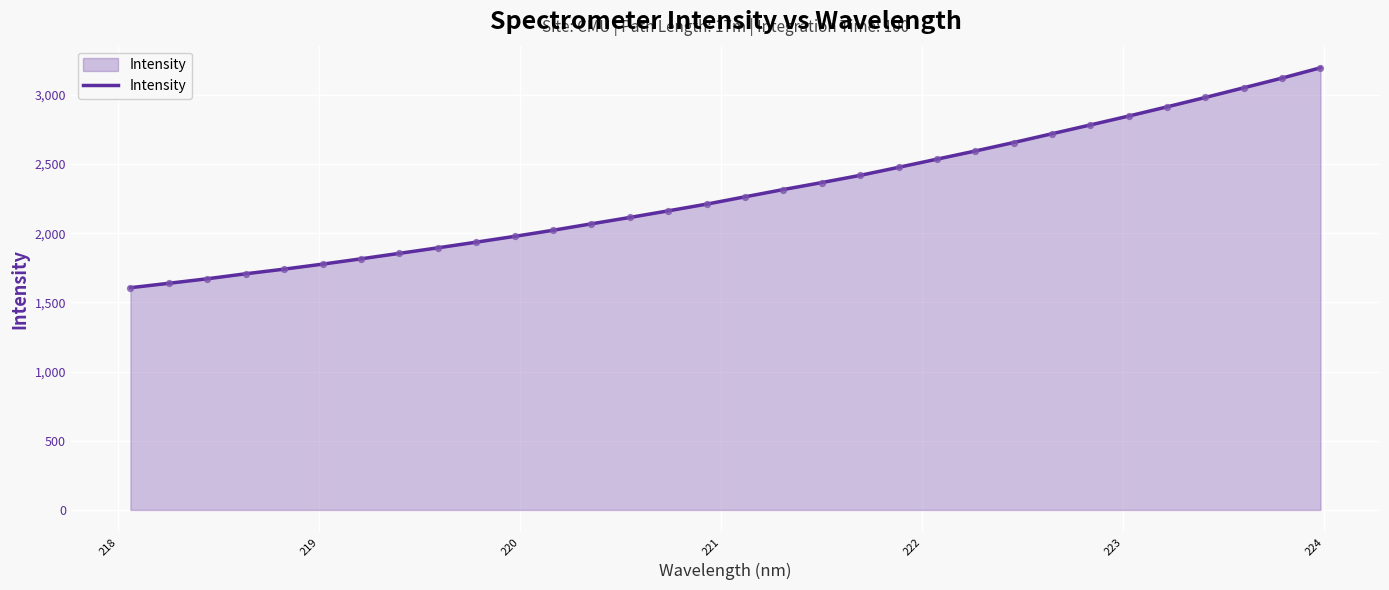

What is the greatest value displayed?

3195.2